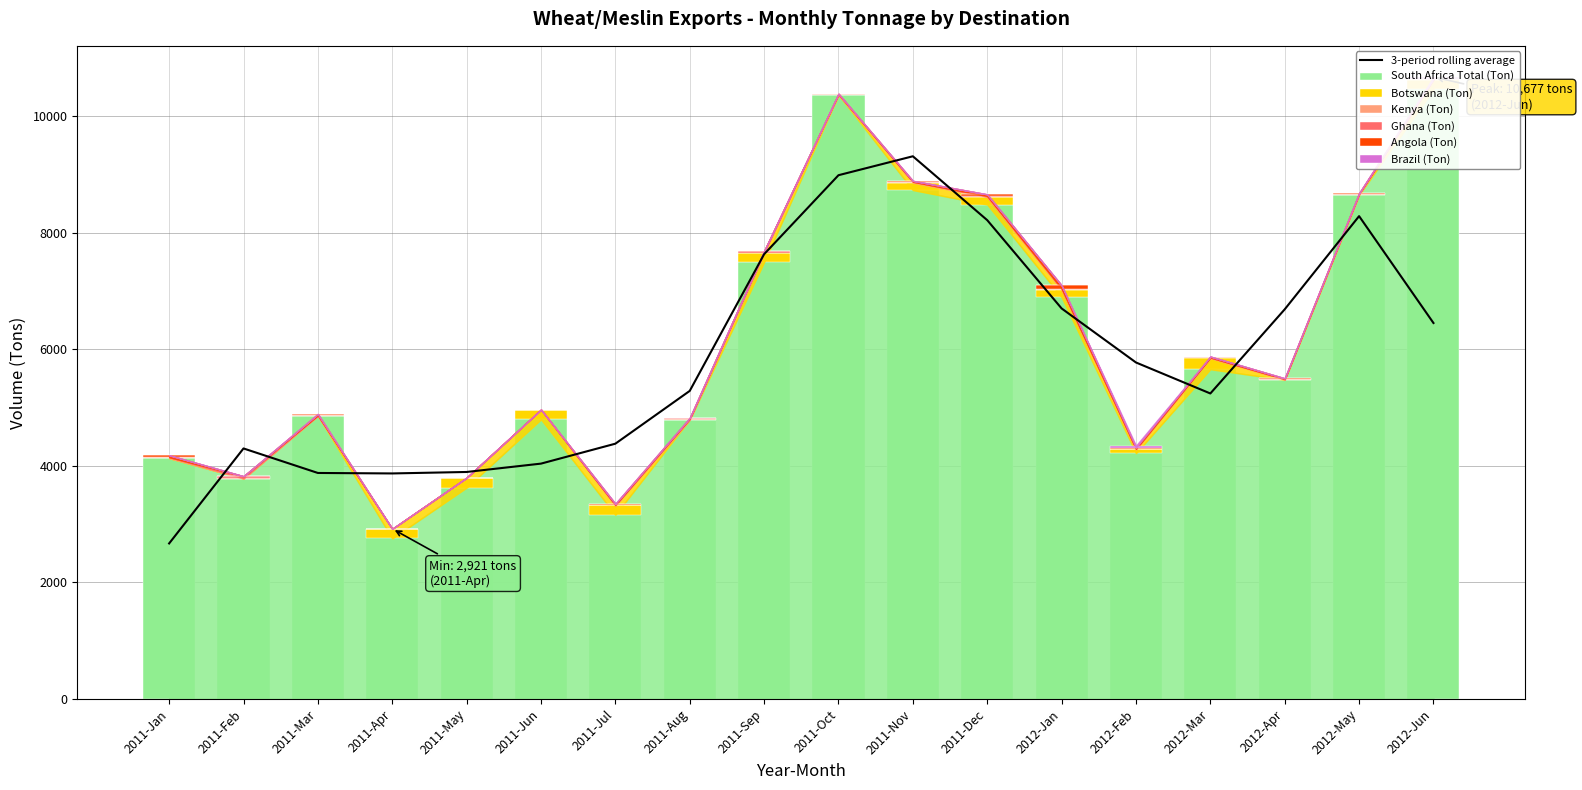

Count the number of data series in this chart.

6